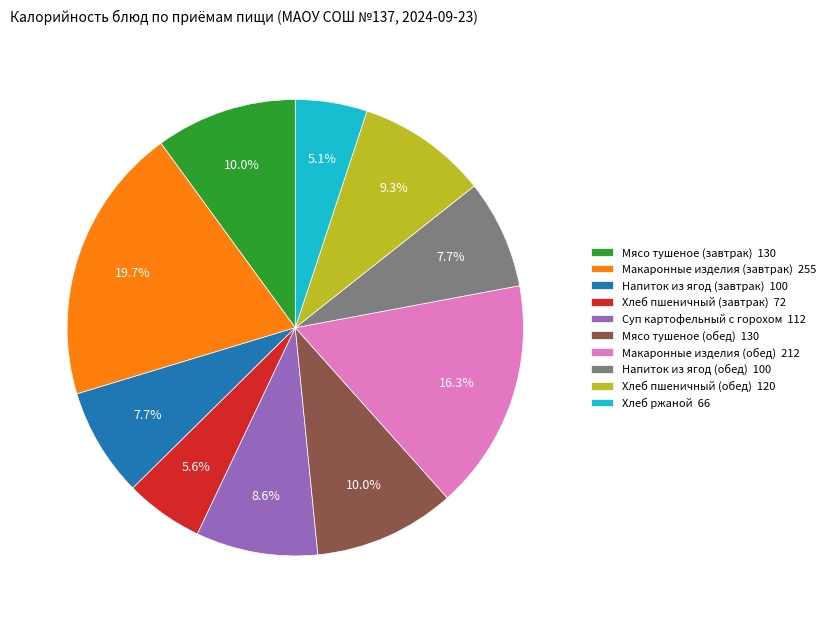

To the nearest percent, what is the average slice percentage?

10%